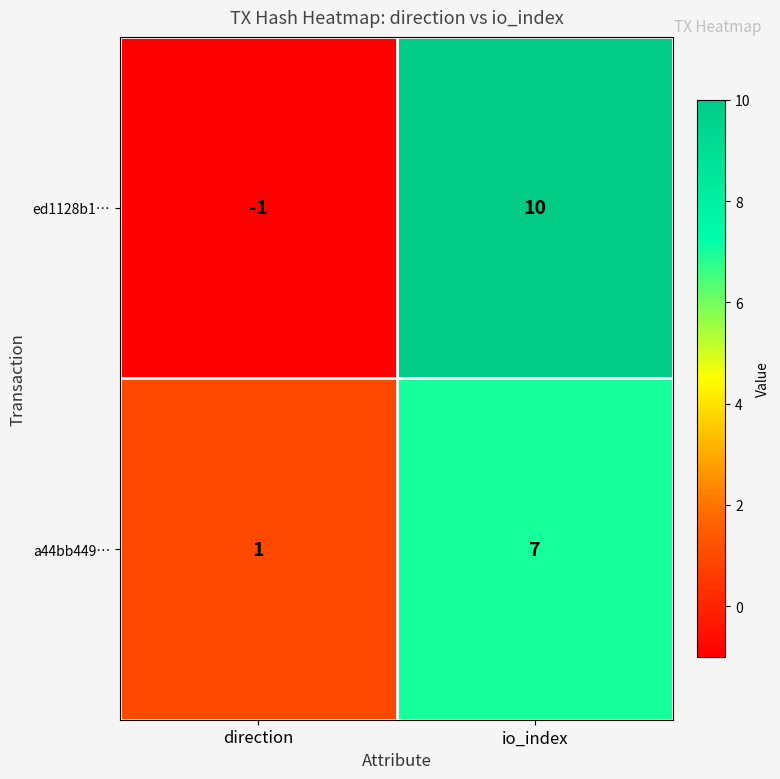

Which category has the highest value in the a44bb449… series?

io_index